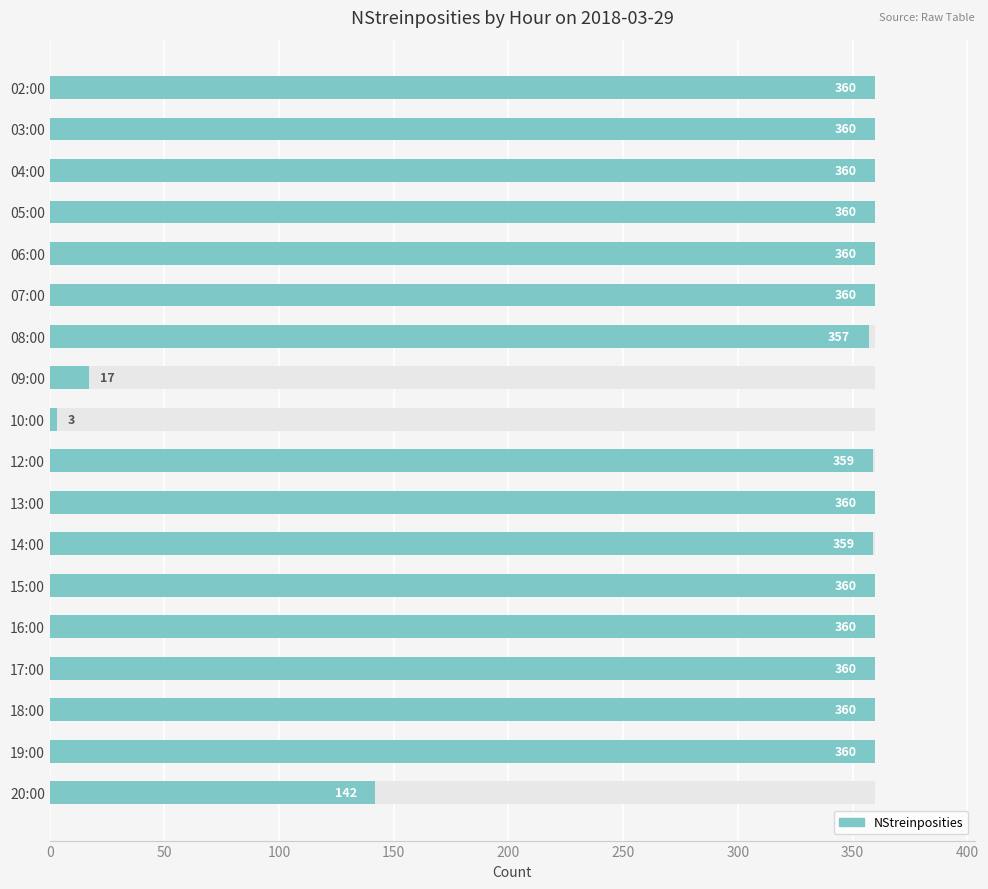

What is the sum of all values?

5557